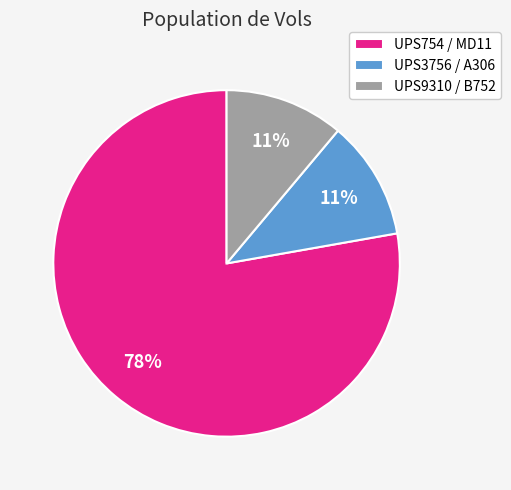

Is it true that UPS9310 / B752 is 11% of the pie?

True